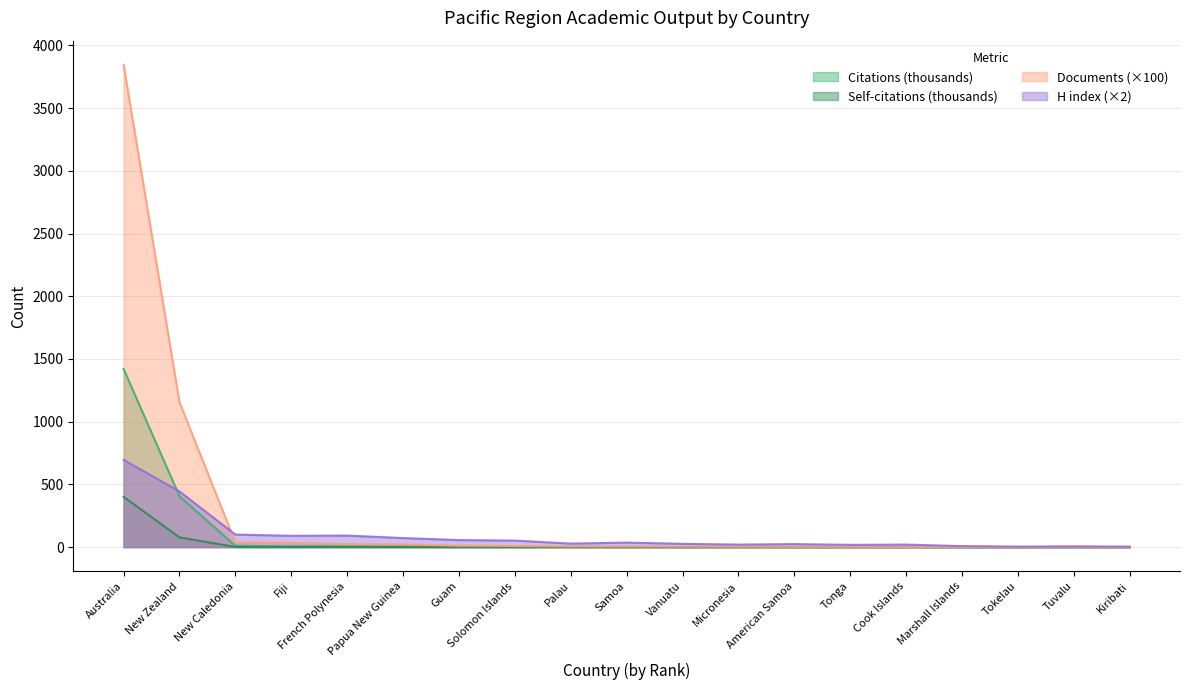

List the series in order of their peak value, highest first.

Documents (×100), Citations (thousands), H index (×2), Self-citations (thousands)